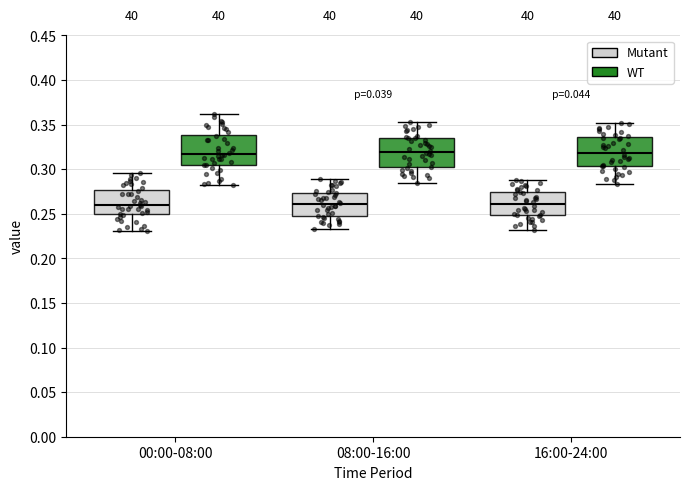

Reading left to right, read every box against the y-axis: the position of its median line, the range the box covers, and the ends of its whiskers. The values are not printed on the chart, so give them approximately, as read against the axis.

00:00-08:00 (Mutant): median 0.260, box 0.250 to 0.275, whiskers 0.230 to 0.295
00:00-08:00 (WT): median 0.315, box 0.305 to 0.340, whiskers 0.280 to 0.360
08:00-16:00 (Mutant): median 0.260, box 0.245 to 0.275, whiskers 0.235 to 0.290
08:00-16:00 (WT): median 0.320, box 0.300 to 0.335, whiskers 0.285 to 0.355
16:00-24:00 (Mutant): median 0.260, box 0.250 to 0.275, whiskers 0.230 to 0.290
16:00-24:00 (WT): median 0.320, box 0.305 to 0.335, whiskers 0.285 to 0.350